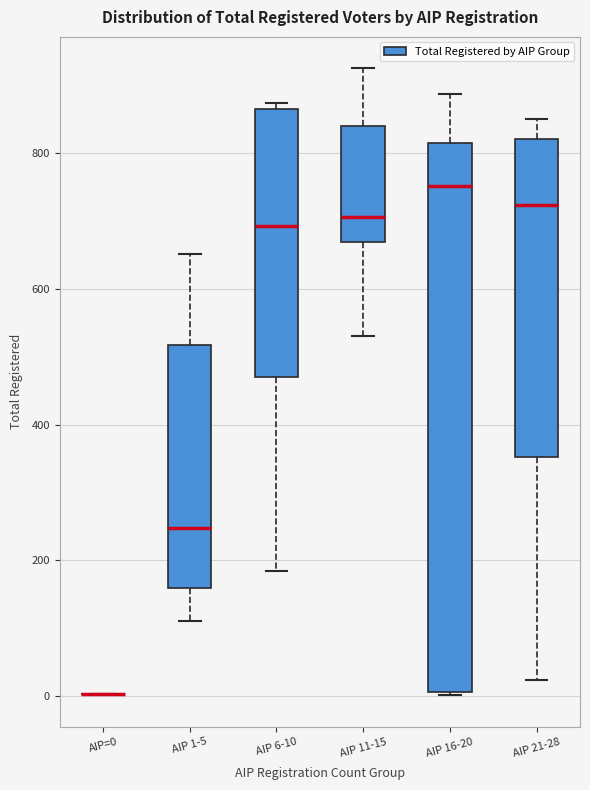

Where is the upper edge of the box for AIP 6-10 on the y-axis? The values are not printed on the chart, so give them approximately, as read against the axis.

860